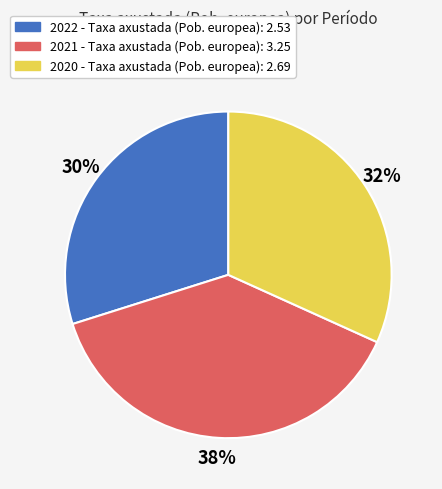

How many segments does this pie chart have?

3